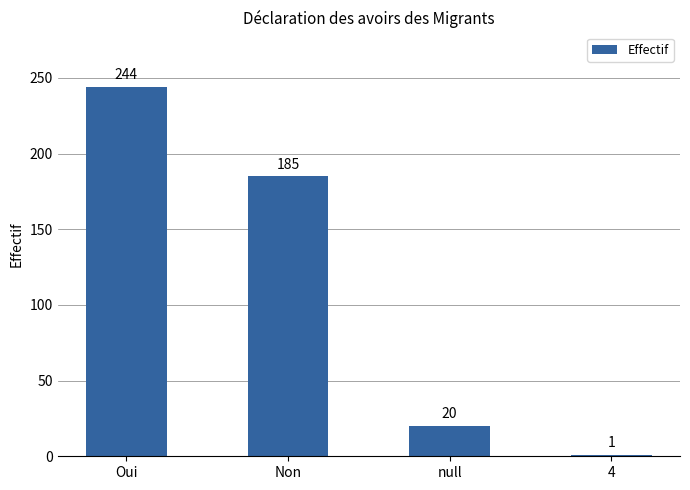

How many data points are less than 185?

2